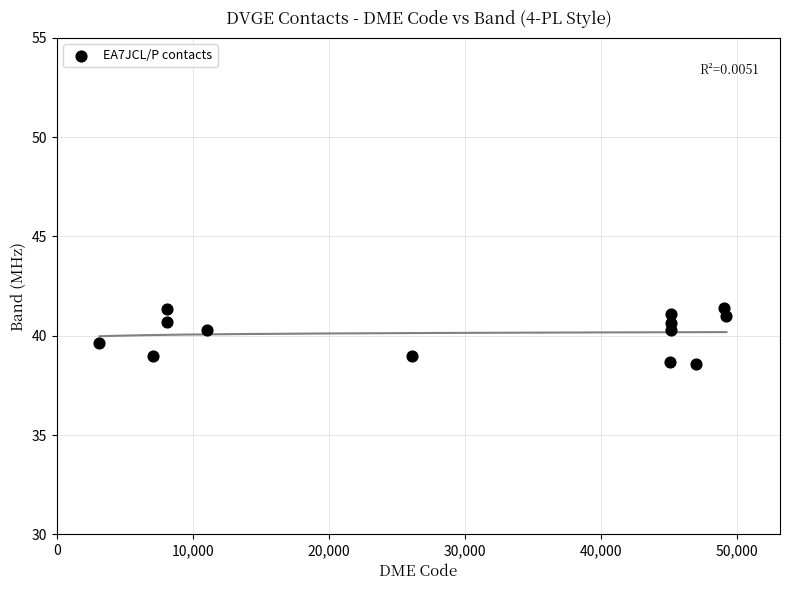

What is the range of X values (max minus min)?

46129.0